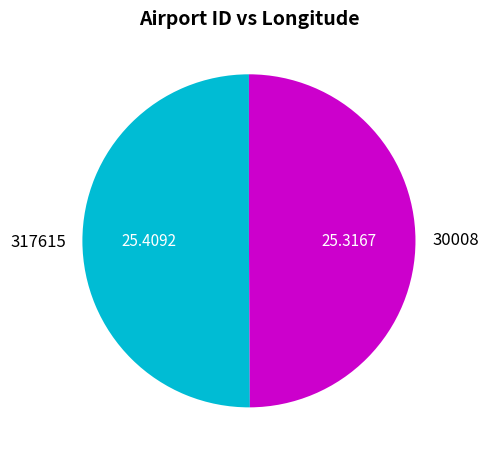

How many slices are in this pie chart?

2